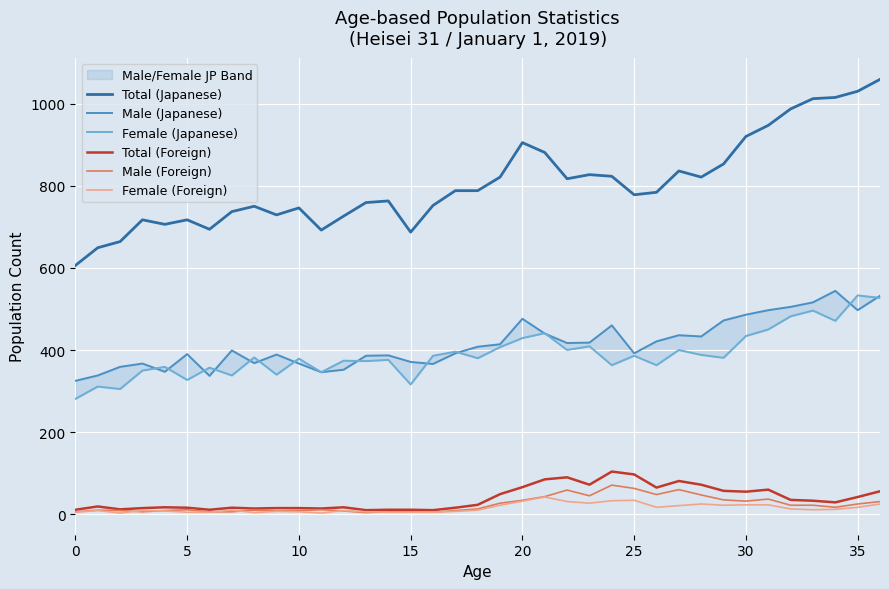

How many categories are shown in the chart?

37